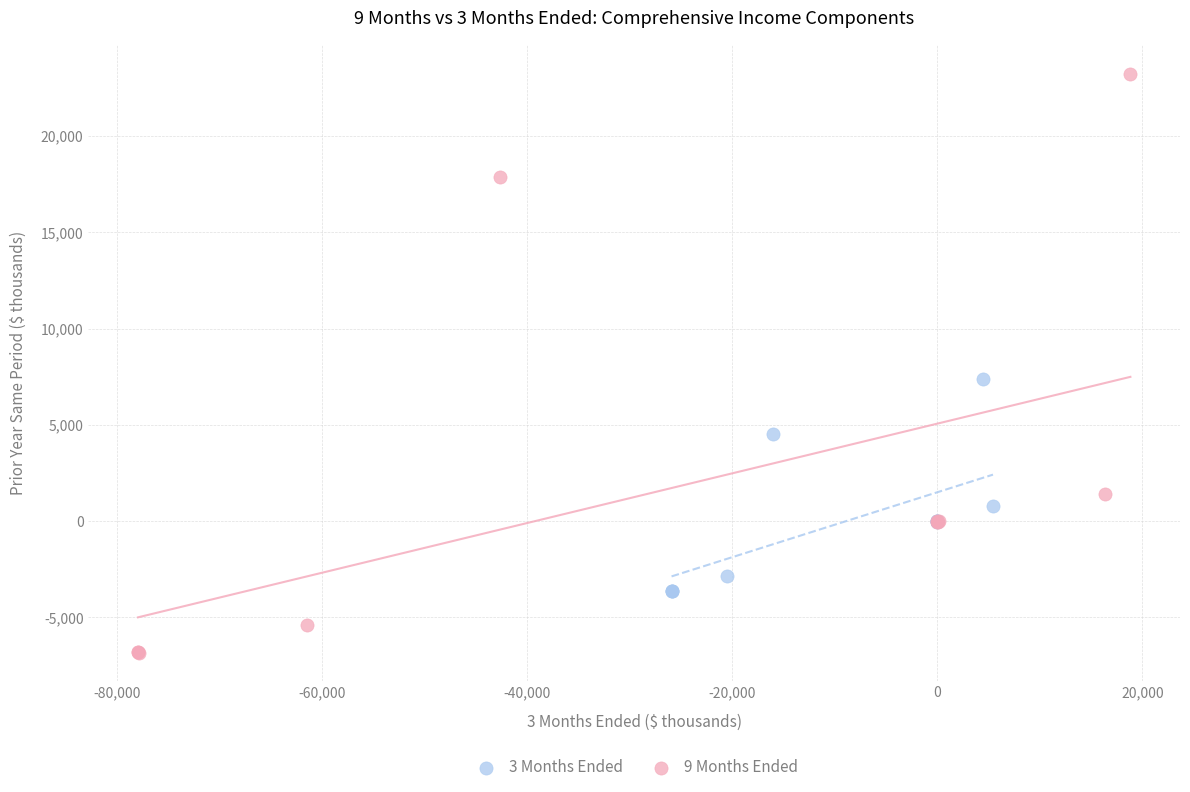

Which series reaches the minimum Y coordinate?

9 Months Ended